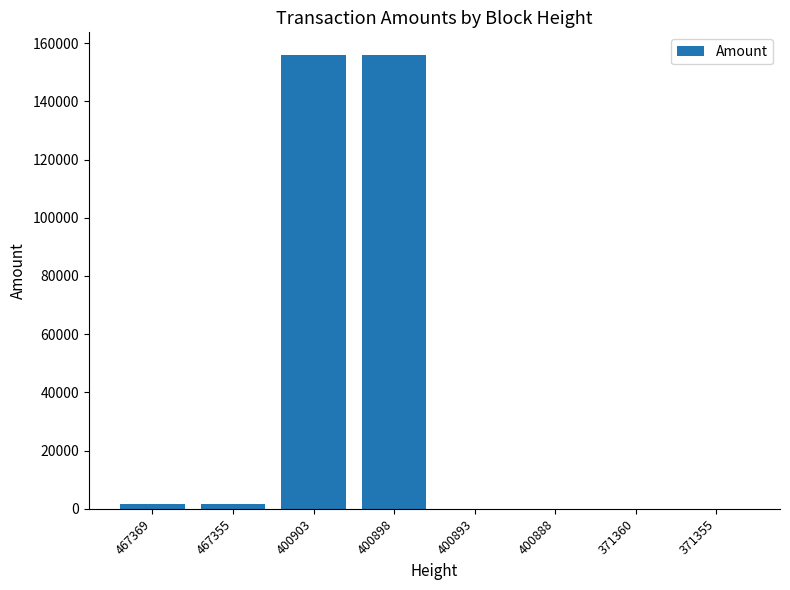

Between 400898 and 467355, which is larger?

400898